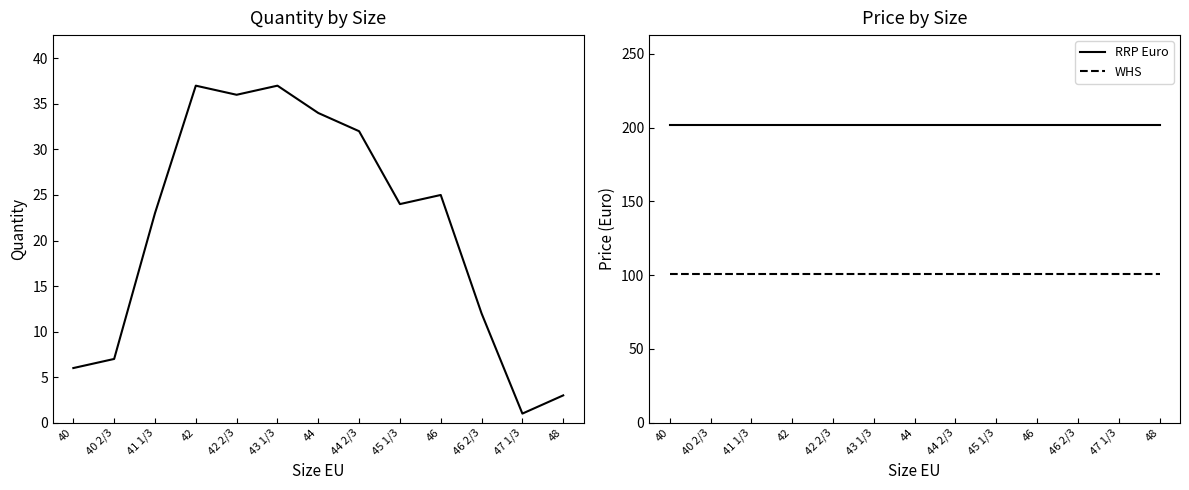

What is the label of the 4th point from the left?

42